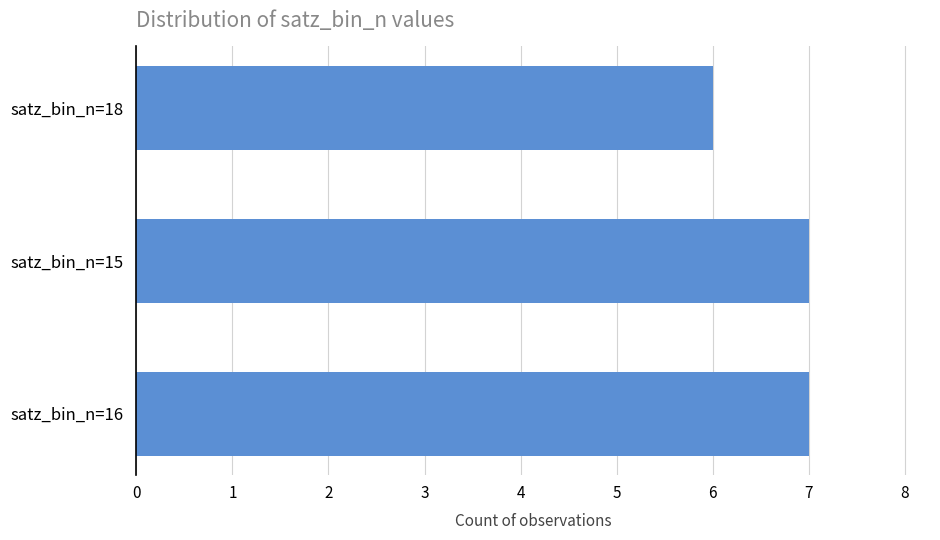

Approximately how many times larger is the value at satz_bin_n=16 compared to satz_bin_n=15?

1.0